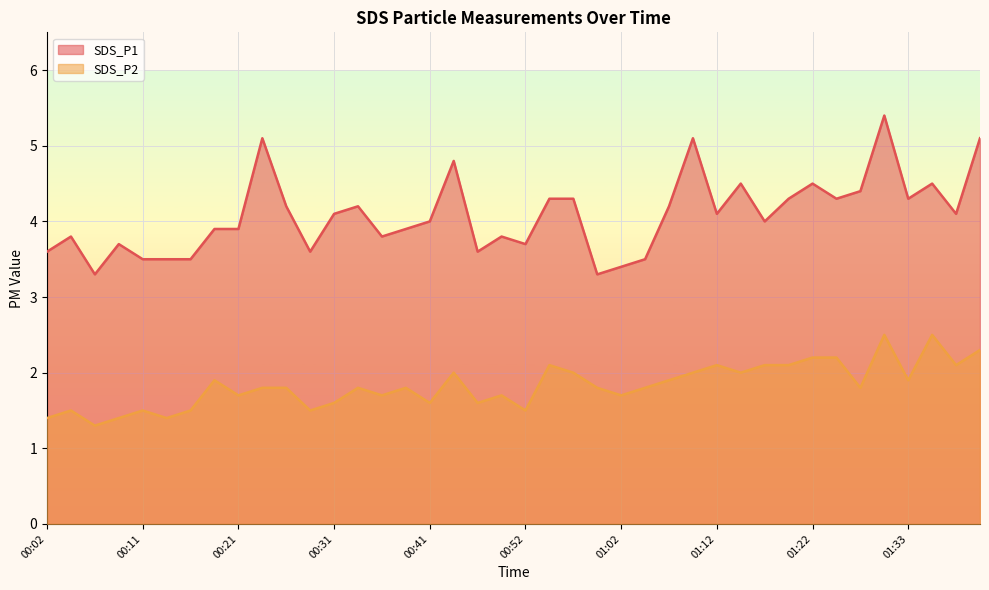

Reading left to right, transcribe all the data shown in this chart.

SDS_P1: 00:02=3.6	00:04=3.8	00:07=3.3	00:09=3.7	00:11=3.5	00:14=3.5	00:16=3.5	00:19=3.9	00:21=3.9	00:24=5.1	00:26=4.2	00:29=3.6	00:31=4.1	00:34=4.2	00:36=3.8	00:39=3.9	00:41=4.0	00:44=4.8	00:46=3.6	00:49=3.8	00:52=3.7	00:55=4.3	00:57=4.3	01:00=3.3	01:02=3.4	01:05=3.5	01:07=4.2	01:10=5.1	01:12=4.1	01:15=4.5	01:17=4.0	01:20=4.3	01:22=4.5	01:25=4.3	01:28=4.4	01:30=5.4	01:33=4.3	01:35=4.5	01:38=4.1	01:41=5.1
SDS_P2: 00:02=1.4	00:04=1.5	00:07=1.3	00:09=1.4	00:11=1.5	00:14=1.4	00:16=1.5	00:19=1.9	00:21=1.7	00:24=1.8	00:26=1.8	00:29=1.5	00:31=1.6	00:34=1.8	00:36=1.7	00:39=1.8	00:41=1.6	00:44=2.0	00:46=1.6	00:49=1.7	00:52=1.5	00:55=2.1	00:57=2.0	01:00=1.8	01:02=1.7	01:05=1.8	01:07=1.9	01:10=2.0	01:12=2.1	01:15=2.0	01:17=2.1	01:20=2.1	01:22=2.2	01:25=2.2	01:28=1.8	01:30=2.5	01:33=1.9	01:35=2.5	01:38=2.1	01:41=2.3